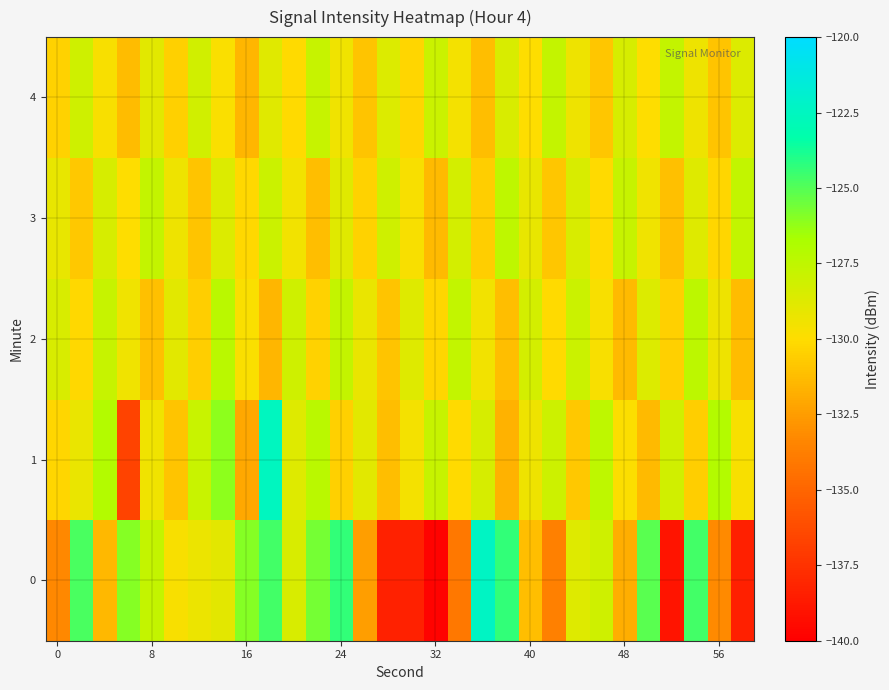

Reading left to right, list all the values displayed in this chart.

0: -133.3	-124.8	-131.4	-126.0	-127.7	-129.7	-129.2	-129.0	-126.0	-124.6	-128.5	-125.7	-124.3	-132.4	-138.3	-138.3	-139.8	-134.1	-122.3	-124.3	-131.2	-133.7	-128.7	-128.1	-131.9	-125.1	-138.9	-124.7	-133.3	-138.4
1: -130.3	-129.2	-127.0	-136.7	-129.4	-131.0	-127.8	-126.1	-132.1	-122.5	-128.7	-127.3	-130.5	-128.9	-131.2	-129.6	-127.8	-130.1	-128.4	-131.7	-129.3	-128.0	-130.8	-127.5	-129.9	-131.4	-128.2	-130.6	-127.1	-129.7
2: -128.5	-130.2	-127.8	-129.4	-131.1	-128.9	-130.6	-127.3	-129.8	-131.5	-128.1	-130.4	-127.7	-129.2	-131.0	-128.7	-130.3	-127.6	-129.5	-131.2	-128.3	-130.1	-127.9	-129.7	-131.4	-128.6	-130.5	-127.4	-129.3	-131.3
3: -129.1	-130.8	-128.4	-130.0	-127.7	-129.3	-131.0	-128.6	-130.2	-127.9	-129.5	-131.2	-128.8	-130.4	-128.1	-129.7	-131.4	-128.3	-130.6	-127.5	-129.1	-130.9	-128.5	-130.1	-127.8	-129.4	-131.1	-128.7	-130.3	-127.6
4: -130.4	-128.1	-129.7	-131.3	-128.9	-130.5	-128.2	-129.8	-131.5	-128.8	-130.1	-127.8	-129.4	-131.0	-128.6	-130.3	-127.9	-129.6	-131.2	-128.5	-130.0	-127.7	-129.3	-130.9	-128.4	-130.0	-127.7	-129.3	-131.0	-128.6